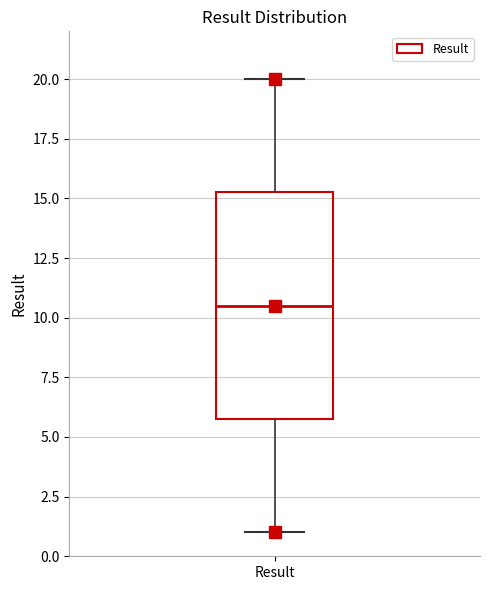

Transcribe this box plot: give where the median line is, the range the box spans, and where the two whiskers end, as read against the y-axis. The values are not printed on the chart, so give them approximately, as read against the axis.

median 10.5, box 6.0 to 15.5, whiskers 1.0 to 20.0